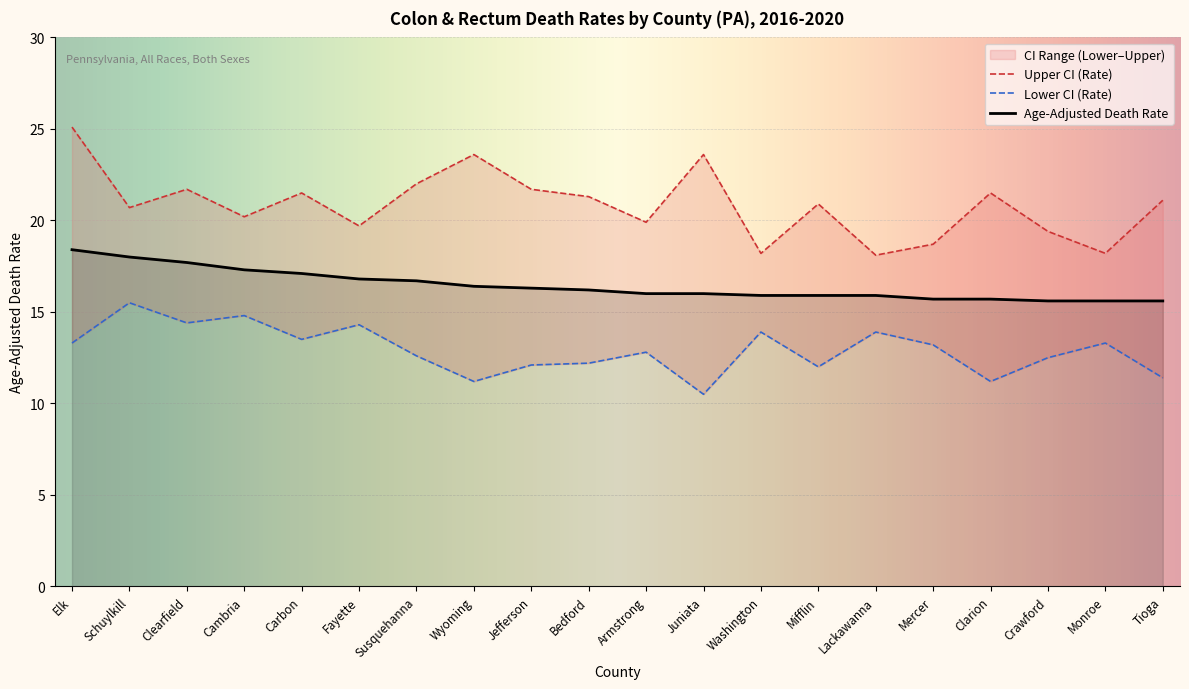

Between Juniata and Cambria, which is larger?

Cambria